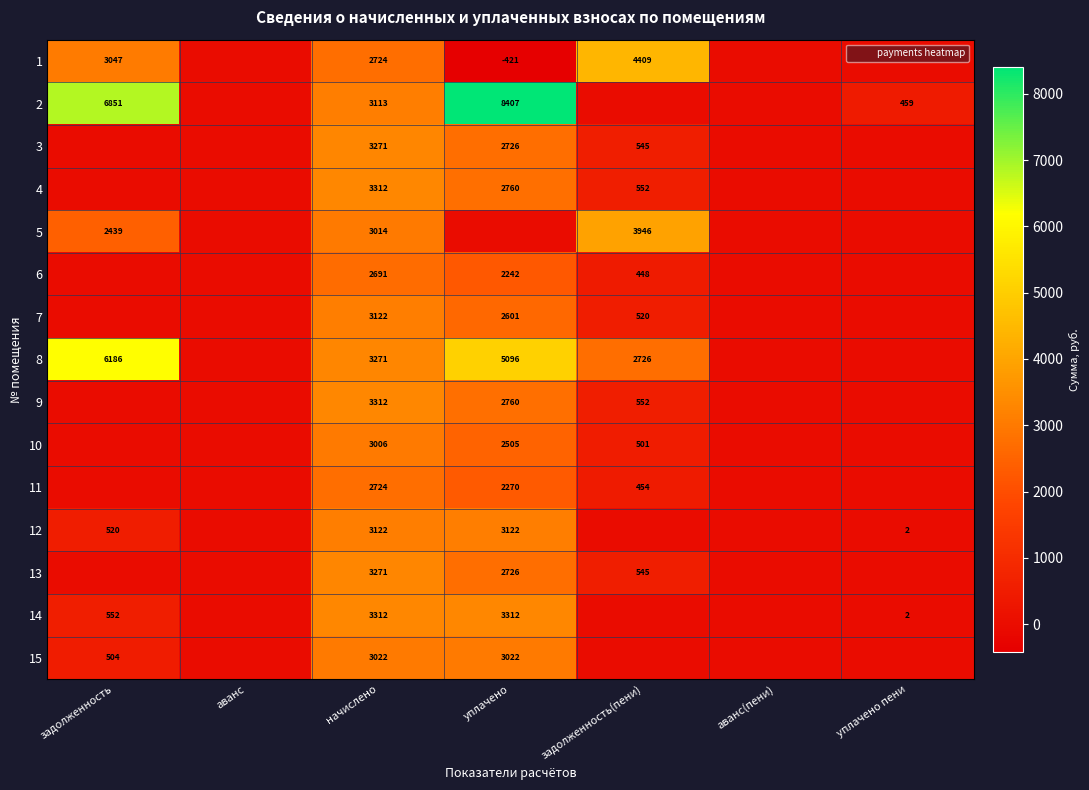

How many values in the 1 series exceed 0?

3